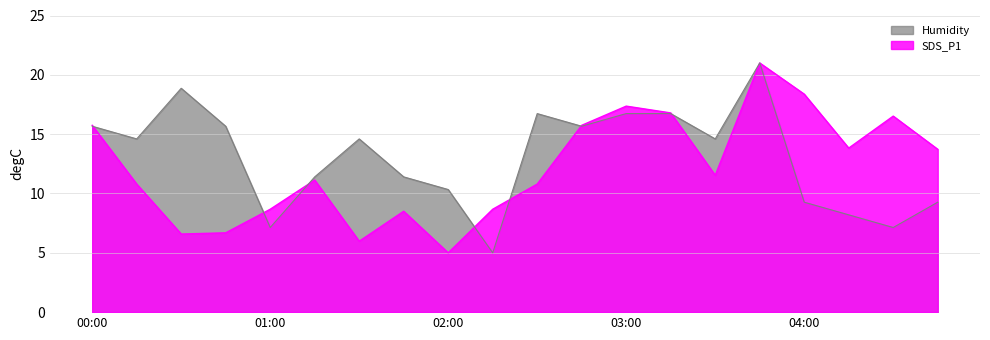

How many lines are shown in the chart?

2